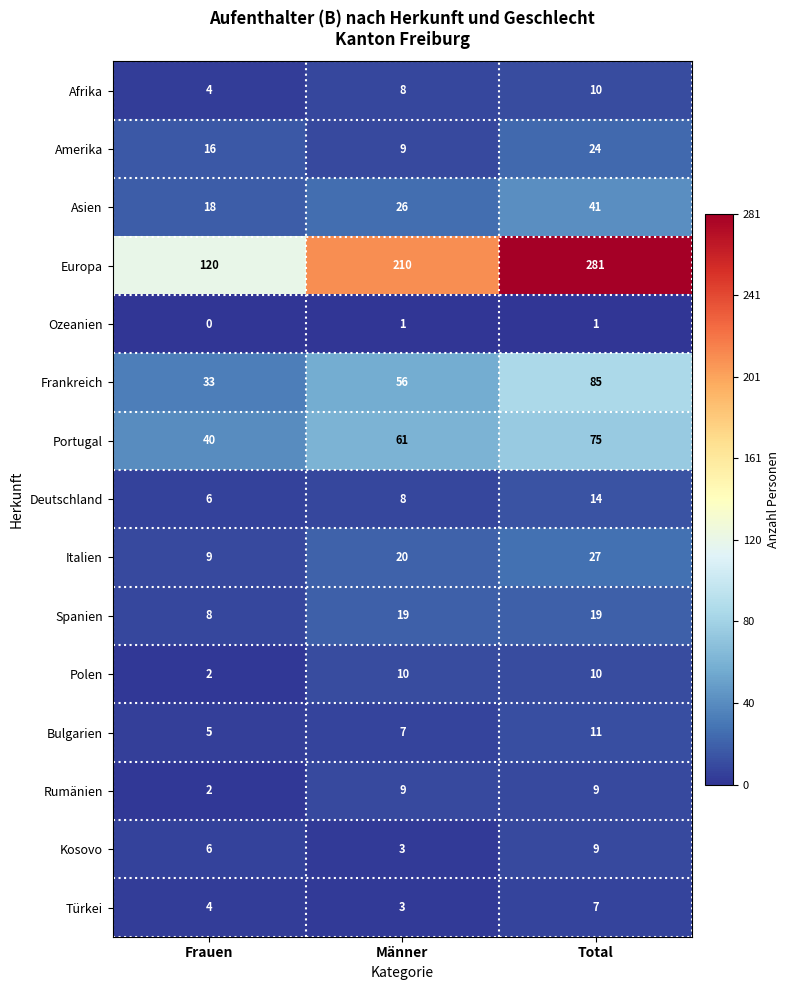

What is the greatest value displayed?

281